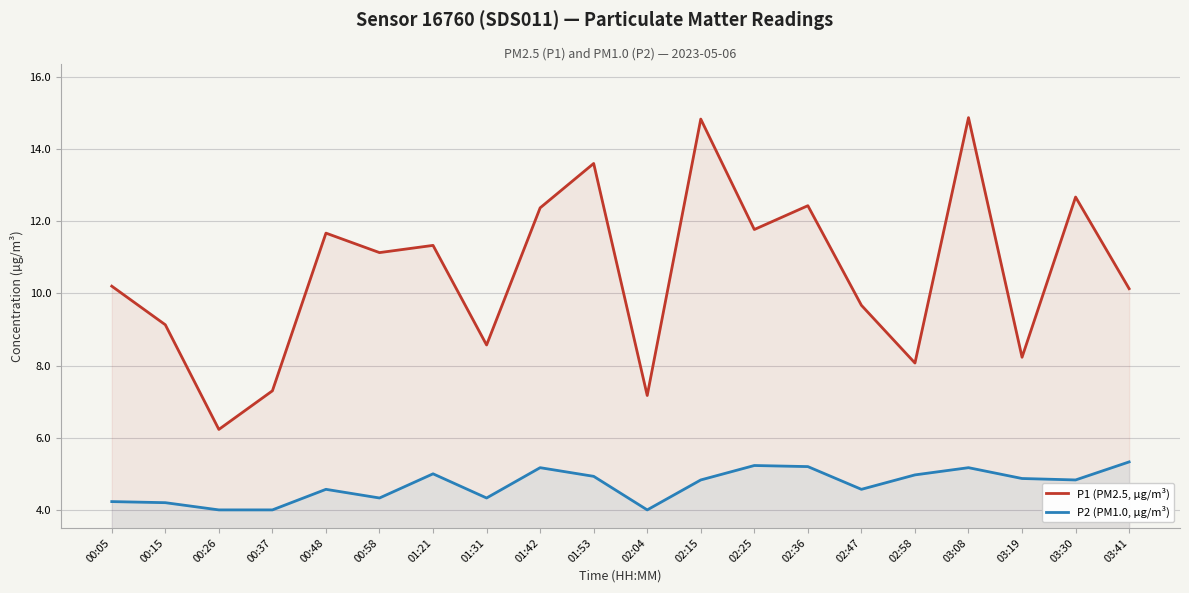

What is the label of the 9th point from the left?

01:42